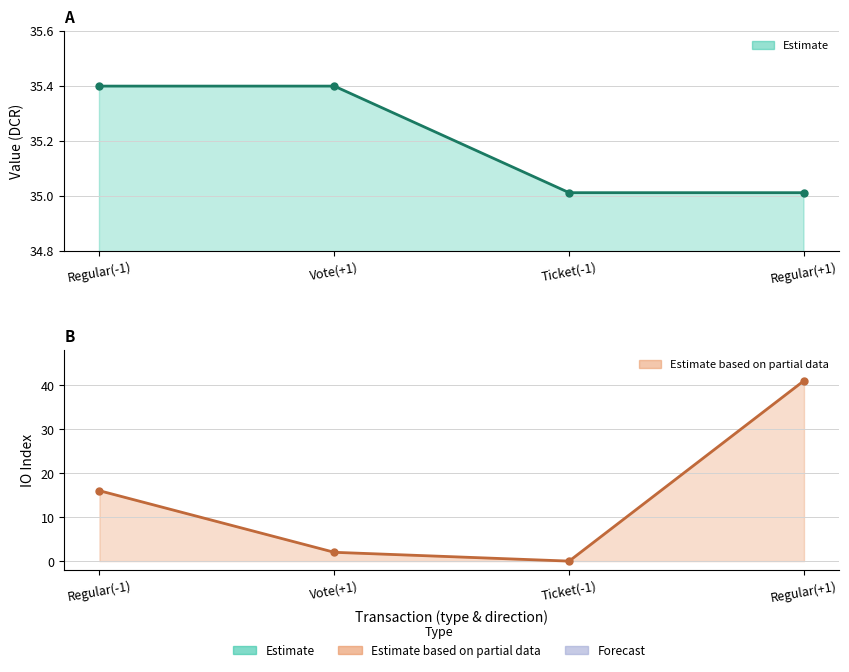

Between Regular(-1) and Ticket(-1), which series saw the biggest shift?

IO Index – Partial